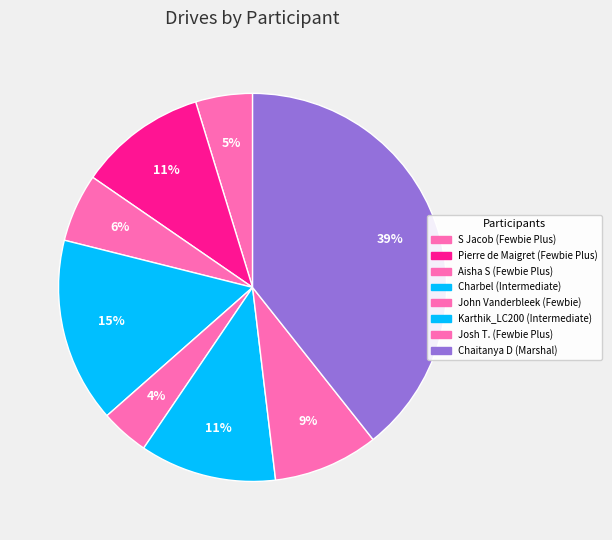

Is it true that Aisha S is 1% of the pie?

False